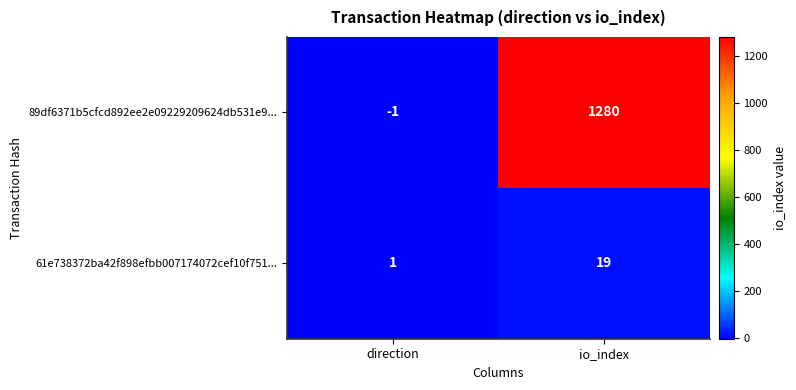

What is the spread (max minus min) of values at io_index?

1261